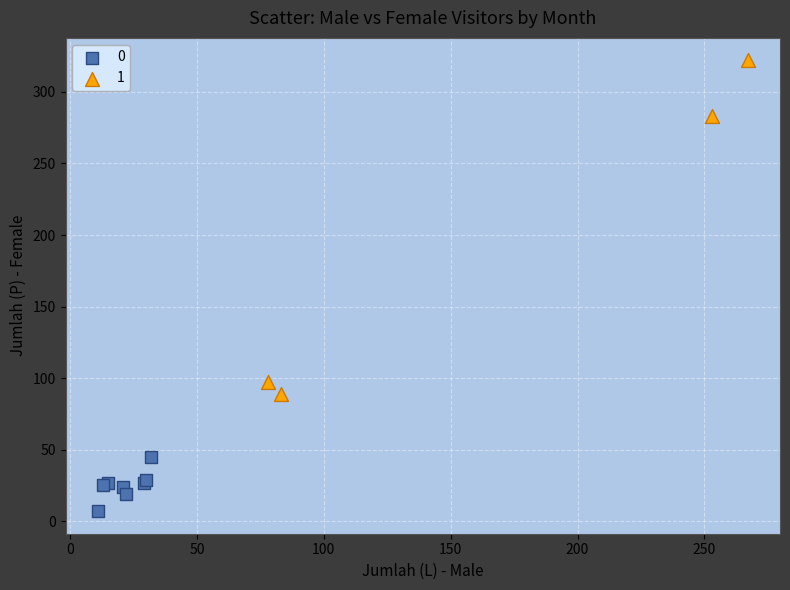

Which series reaches the minimum Y coordinate?

0